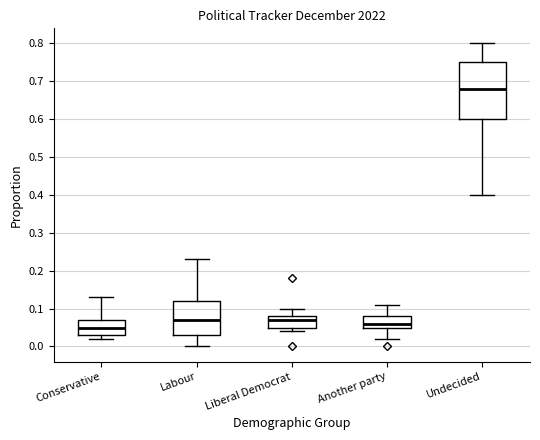

Reading left to right, transcribe this box plot: for each box, give where its median line is, the range the box spans, and where its two whiskers end, as read against the y-axis. The values are not printed on the chart, so give them approximately, as read against the axis.

Conservative: median 0.05, box 0.03 to 0.07, whiskers 0.02 to 0.13
Labour: median 0.07, box 0.03 to 0.12, whiskers 0.00 to 0.23
Liberal Democrat: median 0.07, box 0.05 to 0.08, whiskers 0.04 to 0.10
Another party: median 0.06, box 0.05 to 0.08, whiskers 0.02 to 0.11
Undecided: median 0.68, box 0.60 to 0.75, whiskers 0.40 to 0.80